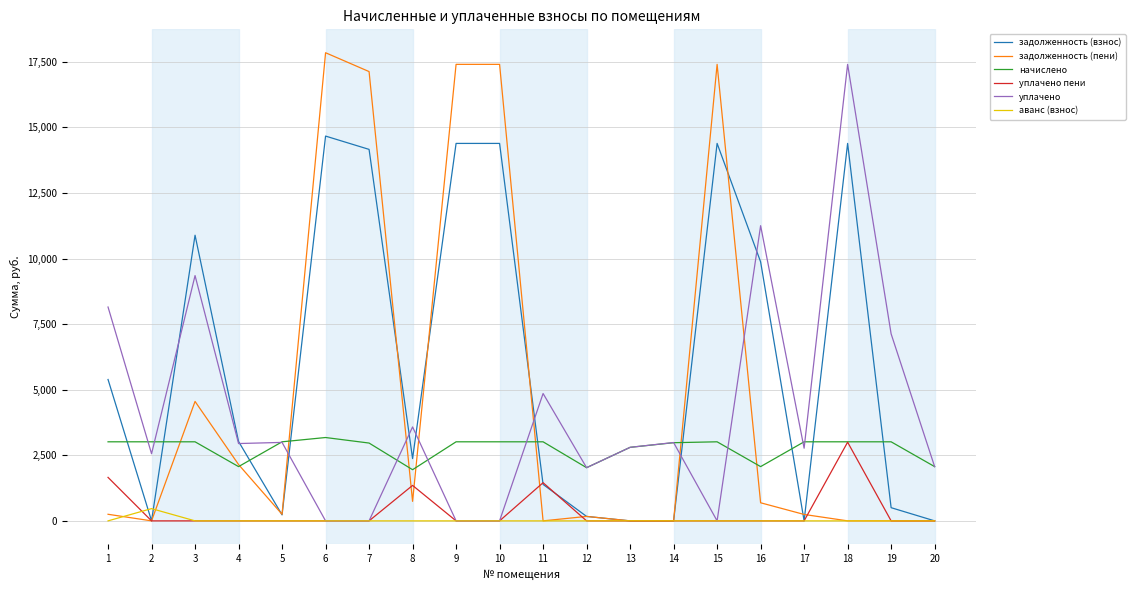

Where is the first local maximum for задолженность (пени)?

3